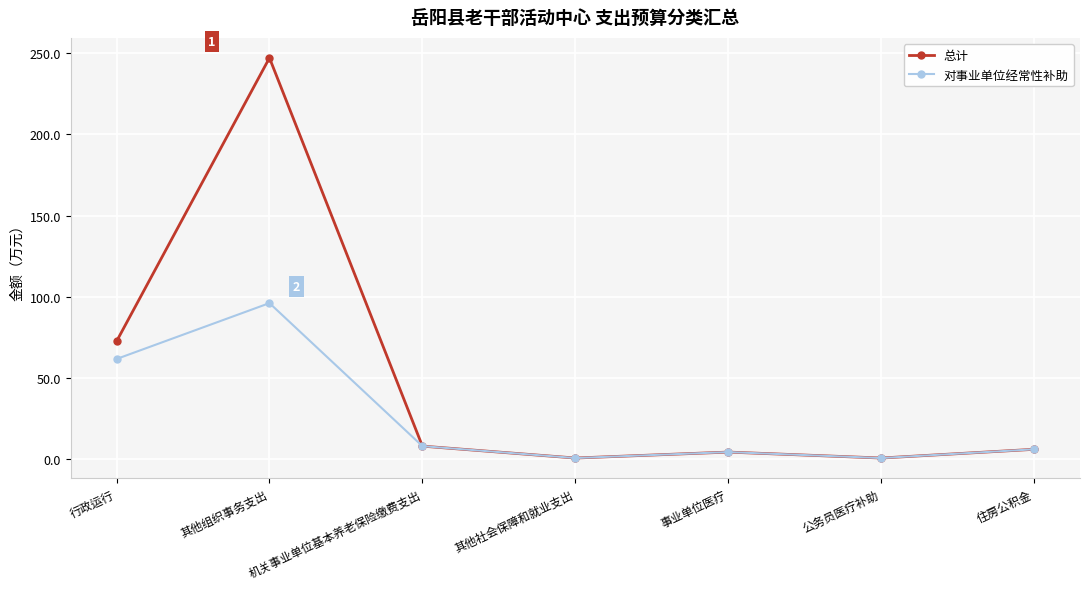

What is the difference between the second highest and second lowest values in the 对事业单位经常性补助 series?

61.1